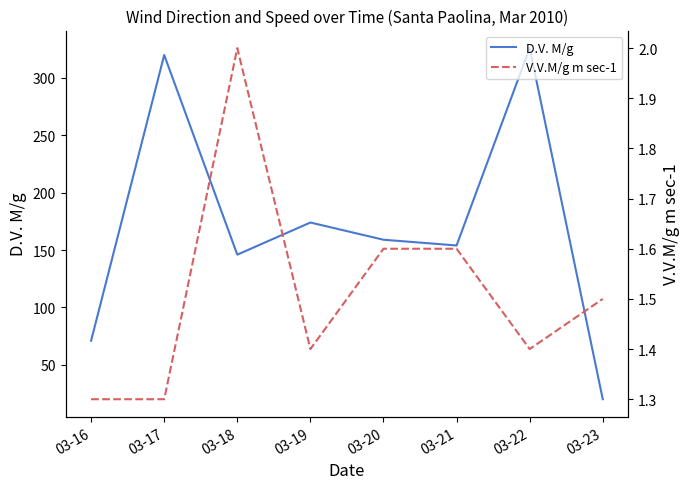

Between 03-22 and 03-16, which is larger?

03-22